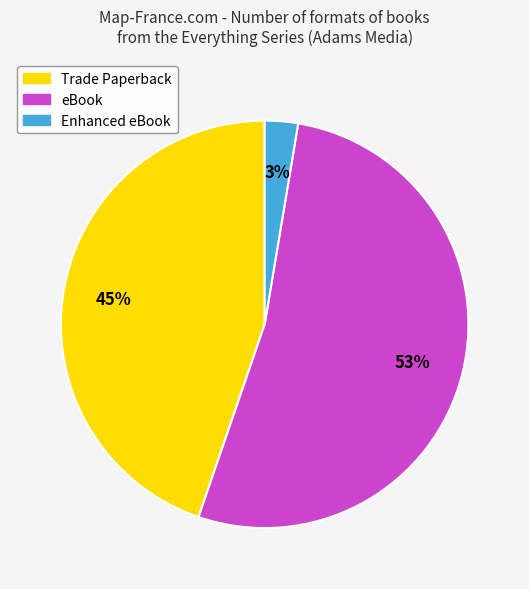

Which has a higher value, eBook or Trade Paperback?

eBook